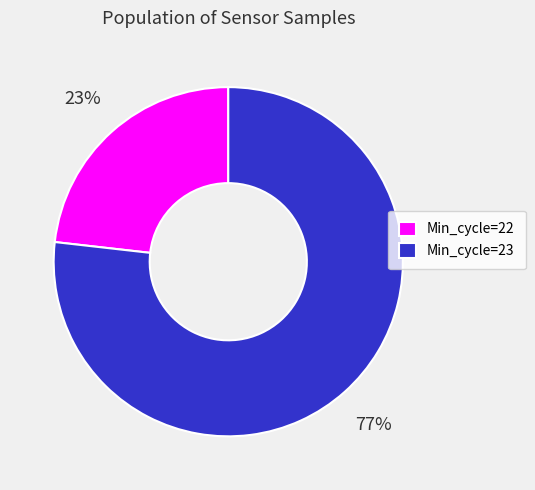

Is it true that Min_cycle=22 is 14% of the pie?

False